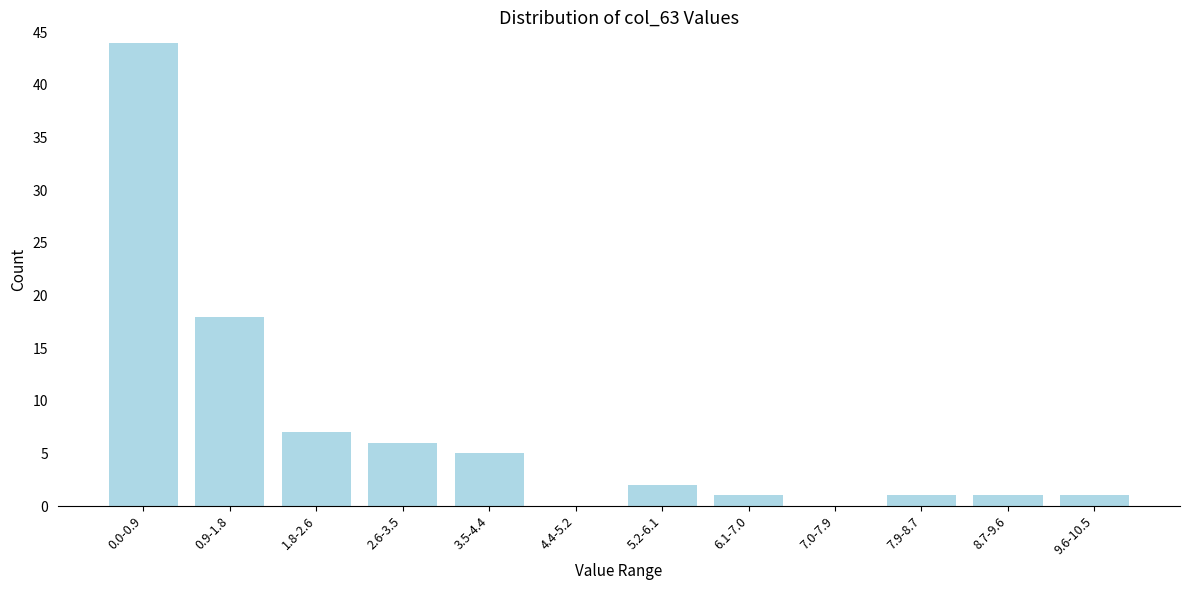

Reading left to right, extract all data points from this chart.

0.0-0.9=44	0.9-1.8=18	1.8-2.6=7	2.6-3.5=6	3.5-4.4=5	4.4-5.2=0	5.2-6.1=2	6.1-7.0=1	7.0-7.9=0	7.9-8.7=1	8.7-9.6=1	9.6-10.5=1